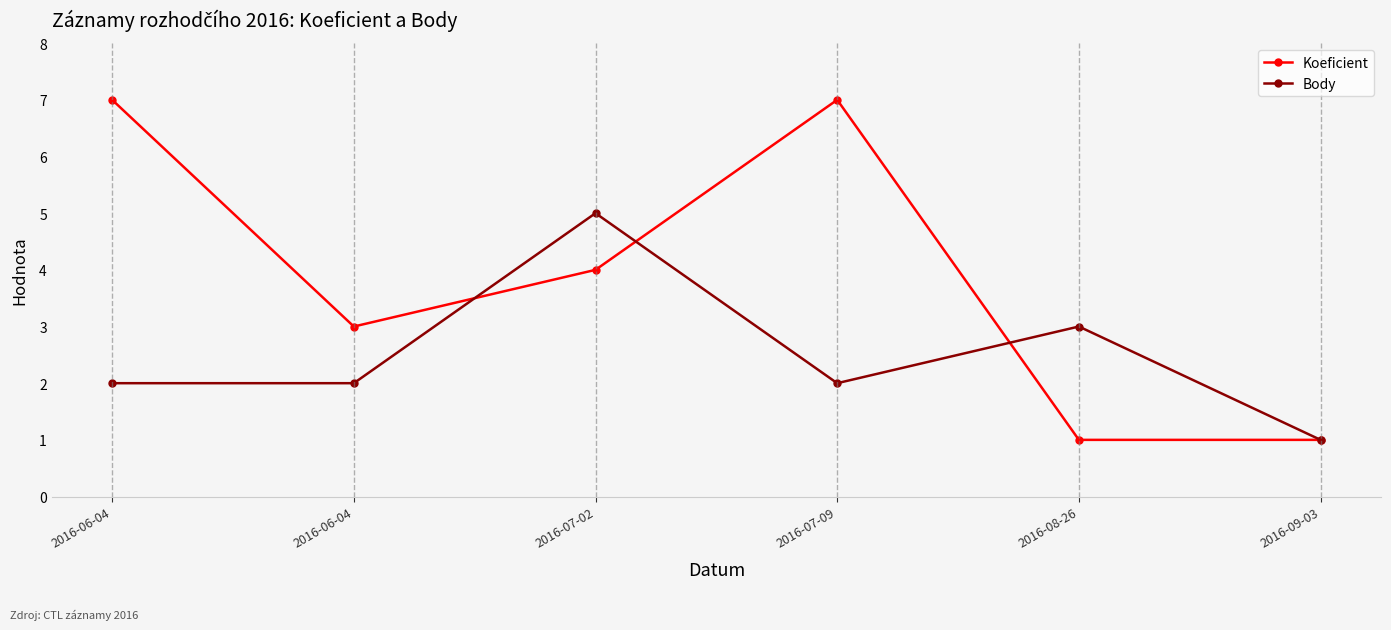

How many lines are shown in the chart?

2